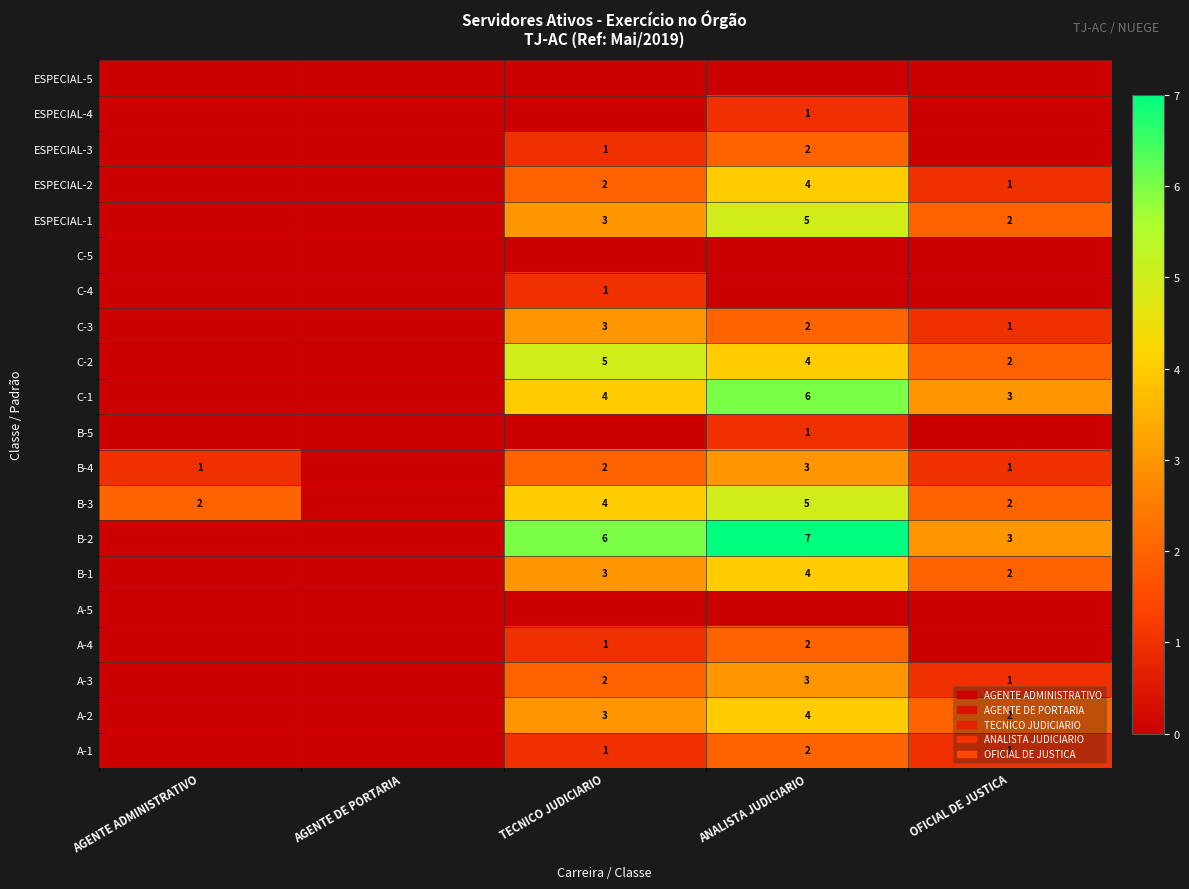

The value of B-2 at OFICIAL DE JUSTICA is 5. True or false?

False